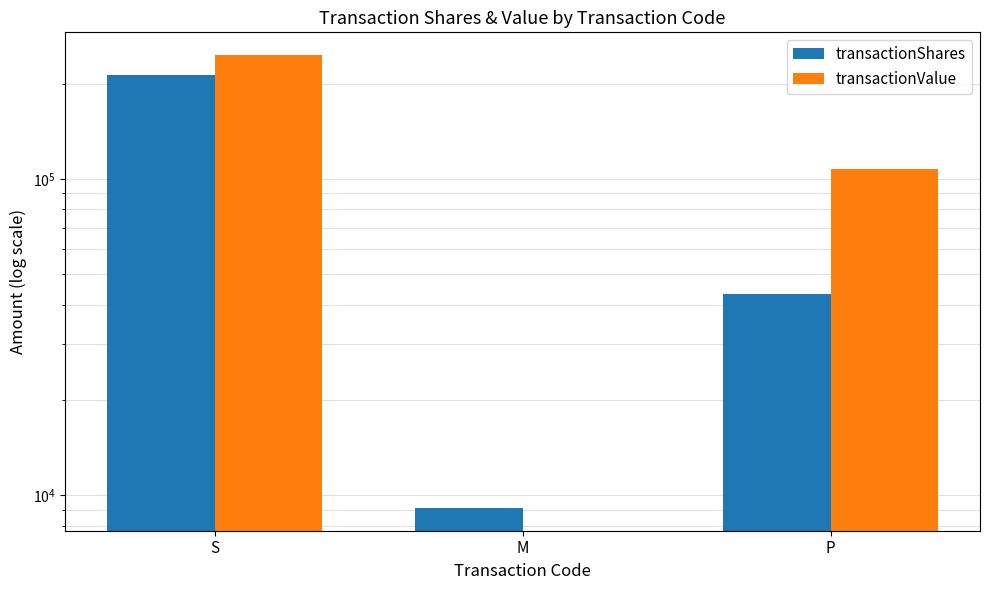

At which category is the sum across all series the highest?

S